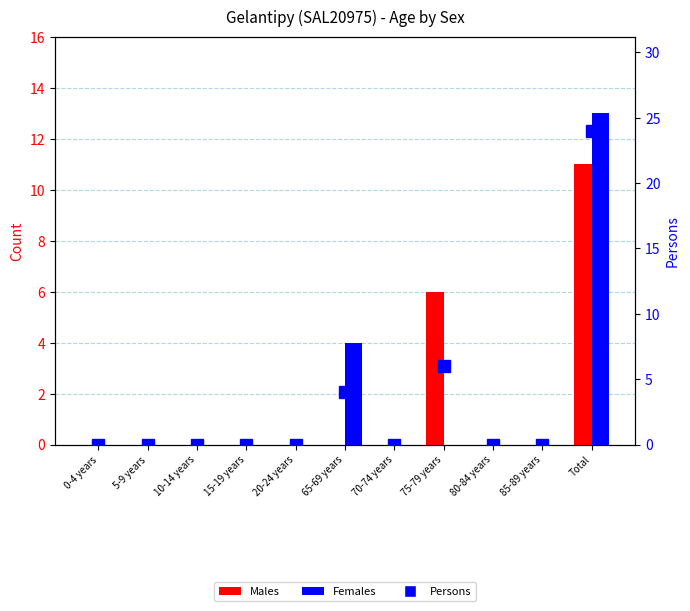

At how many categories does at least one series exceed 15?

1